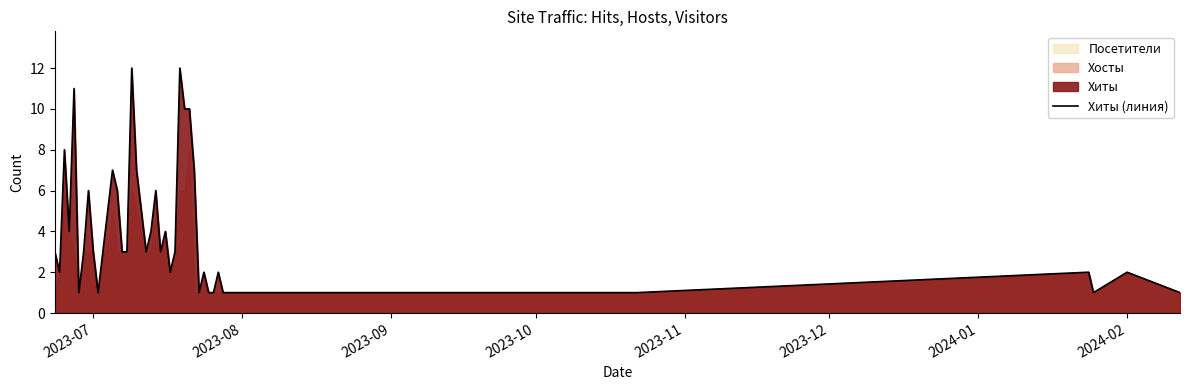

How many lines are shown in the chart?

1